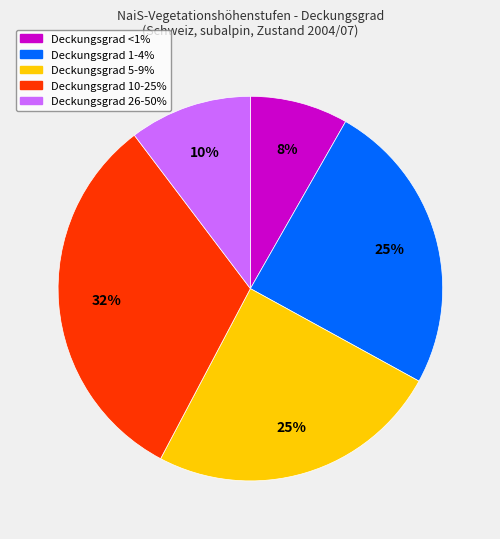

To the nearest percent, what is the average slice percentage?

20%